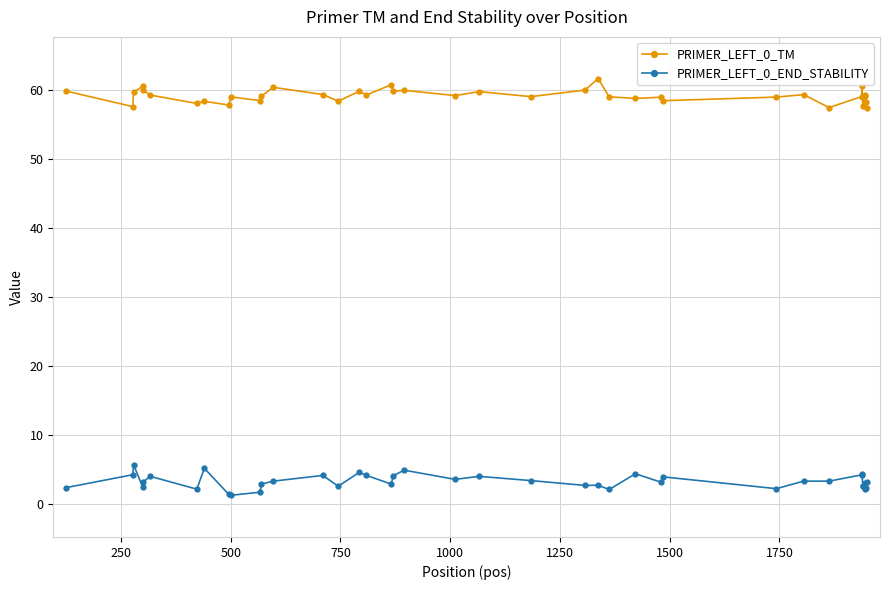

What is the sum of all PRIMER_LEFT_0_END_STABILITY values?

131.2